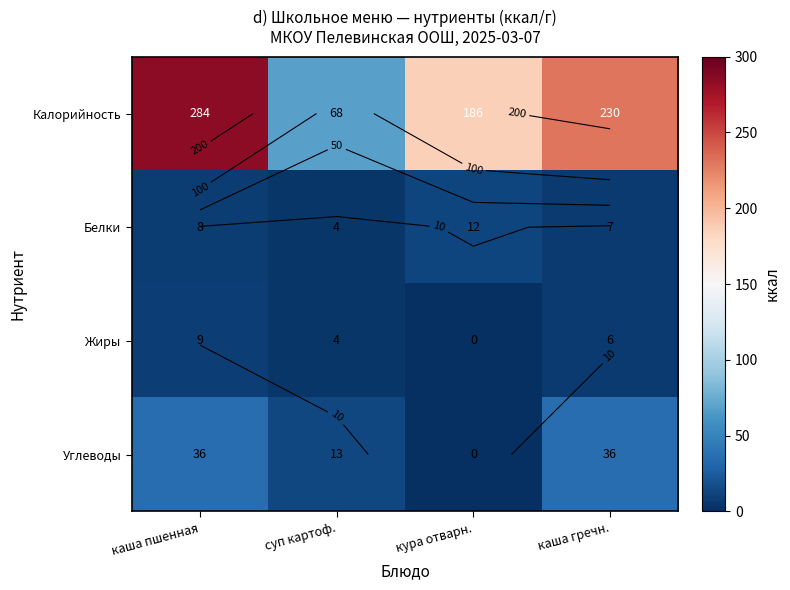

Which category has the lowest value in the Жиры series?

кура отварн.